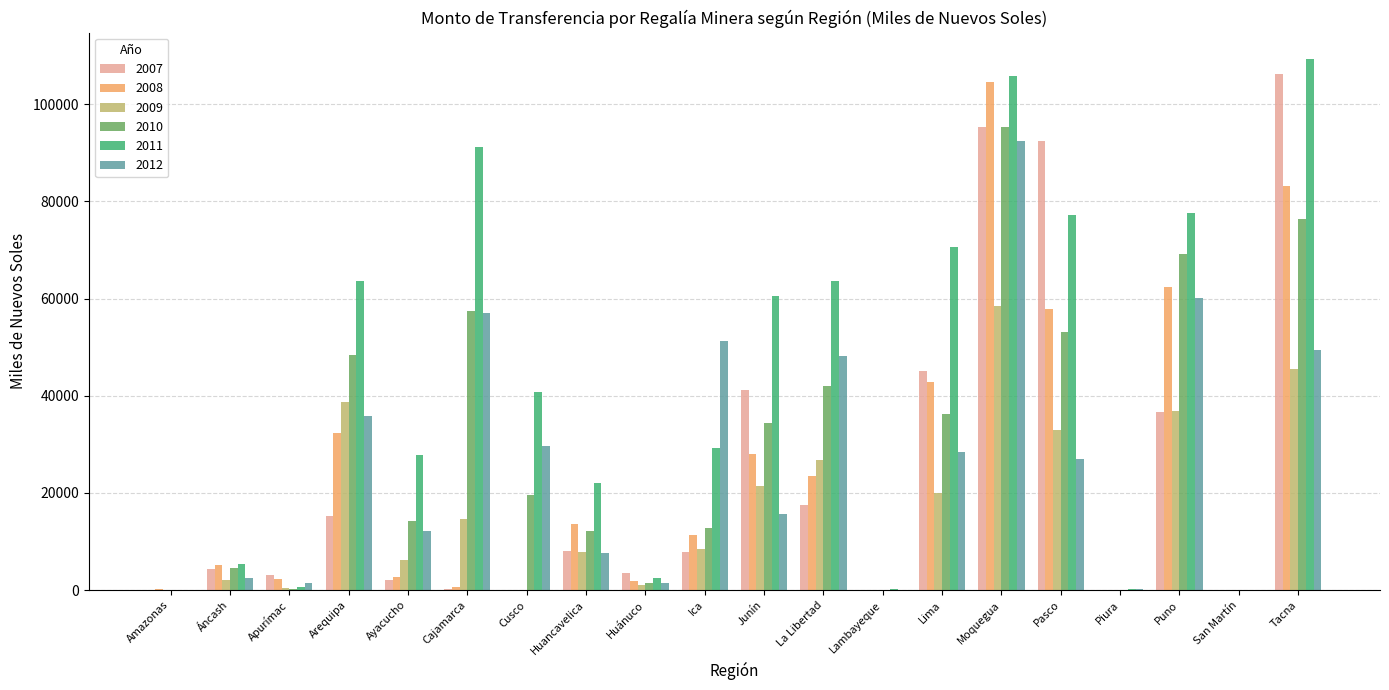

What is the maximum value for 2008?

104590.1